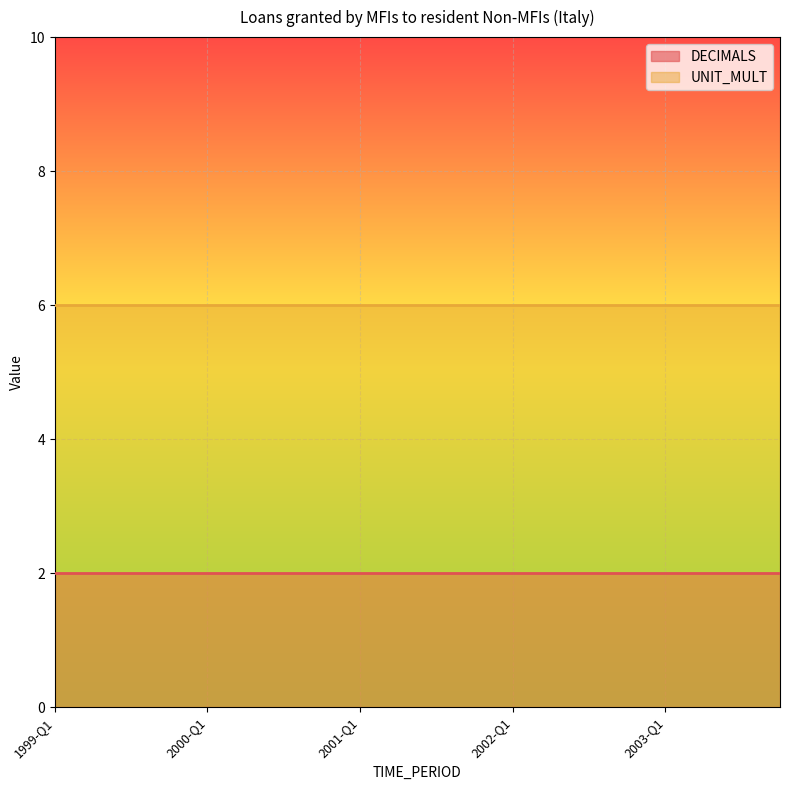

What is the label of the 2nd point from the left?

1999-Q2